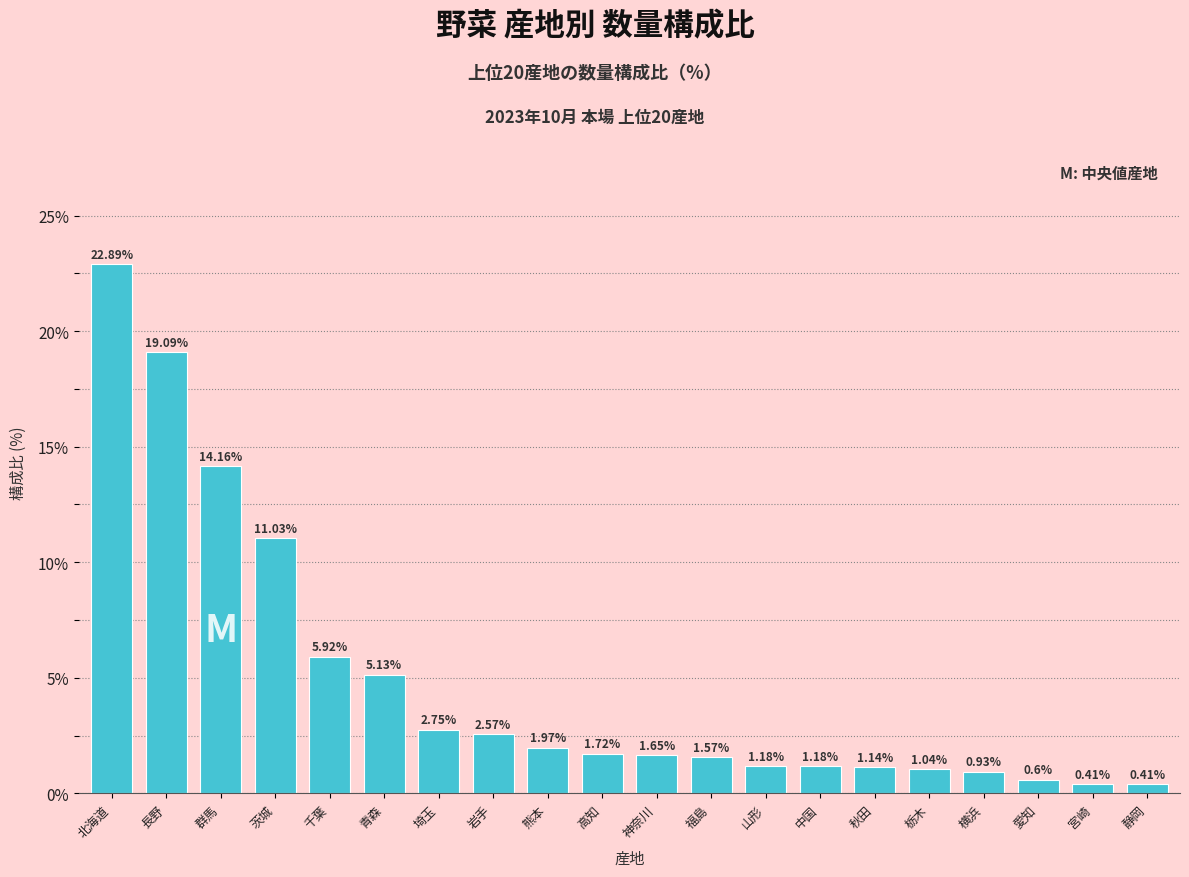

What is the label of the 3rd bar from the left?

群馬